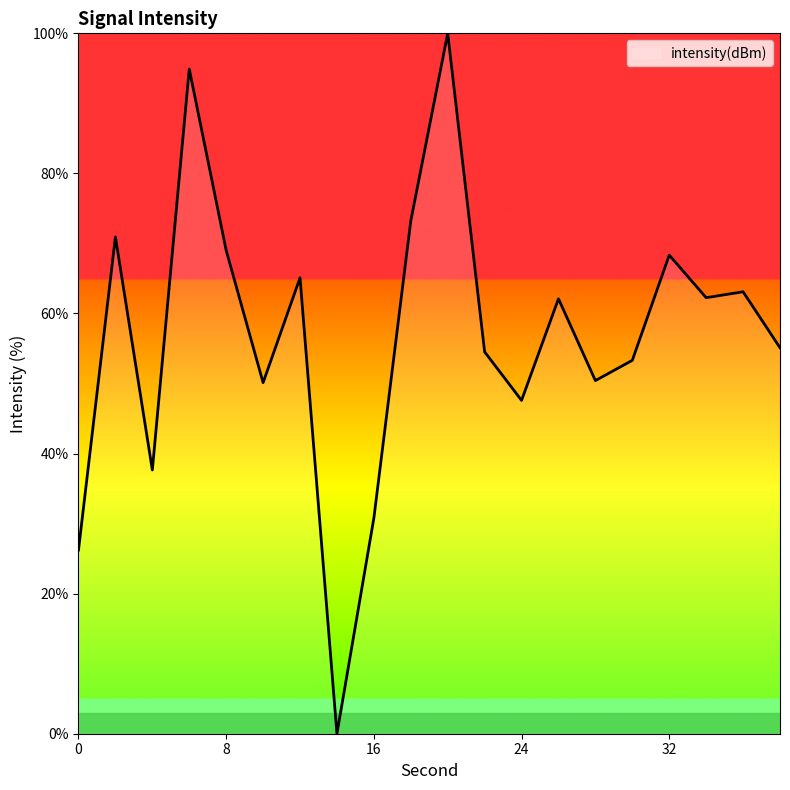

How many categories are shown in the chart?

20